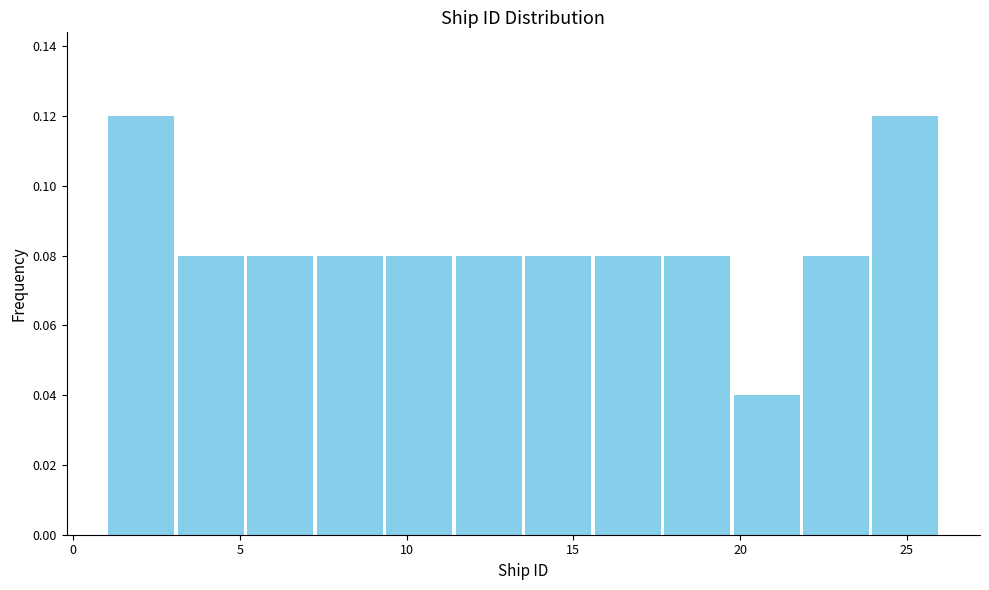

Reading left to right, list every bar in this chart as the range it spans on the x-axis followed by its height. Neither the bar edges nor the heights are printed on the chart, so give them approximately, as read against the axes.

1.0 to 3.0: 0.12
3.0 to 5.0: 0.08
5.0 to 7.5: 0.08
7.5 to 9.5: 0.08
9.5 to 11.5: 0.08
11.5 to 13.5: 0.08
13.5 to 15.5: 0.08
15.5 to 17.5: 0.08
17.5 to 20.0: 0.08
20.0 to 22.0: 0.04
22.0 to 24.0: 0.08
24.0 to 26.0: 0.12